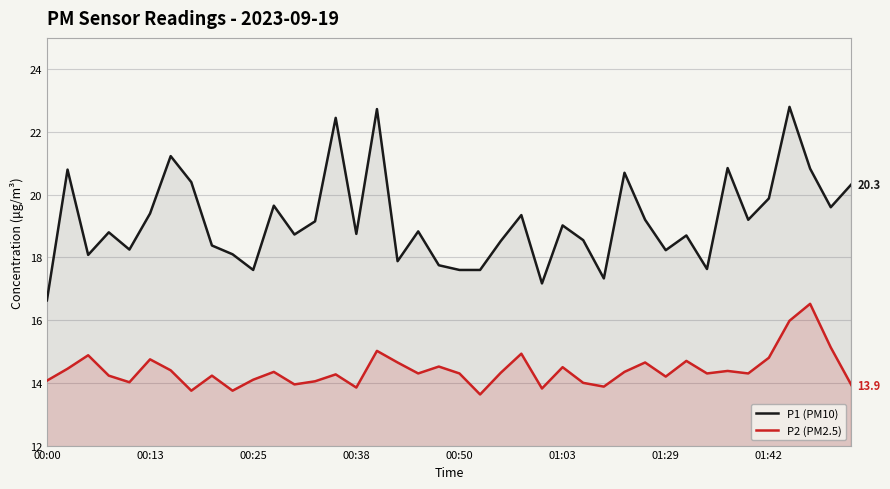

Which series has the widest spread of values?

P1 (PM10)